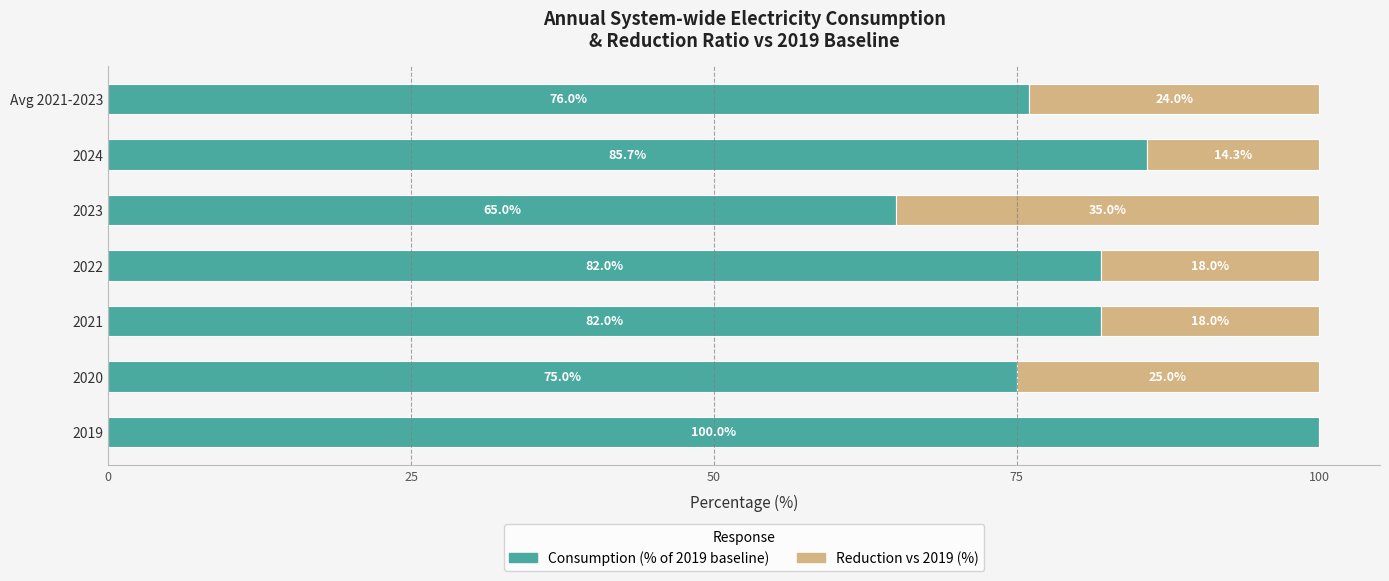

What is the total value across all series at 2024?

100.0